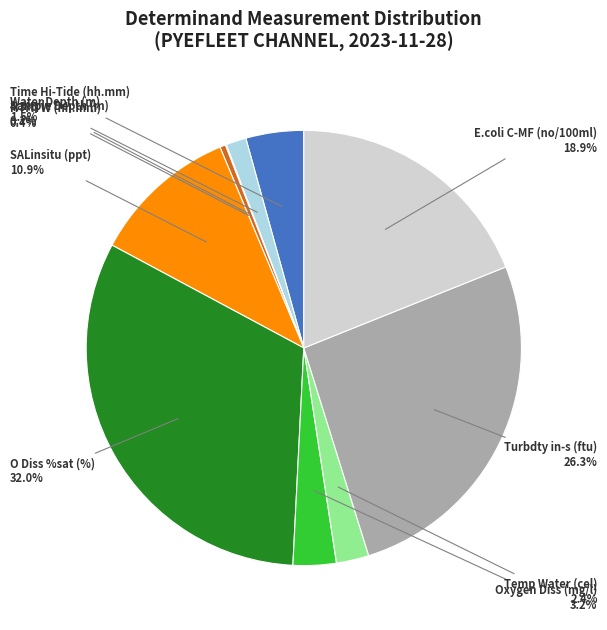

What percentage do Water Depth (m) and SALinsitu (ppt) together represent?

12.4%